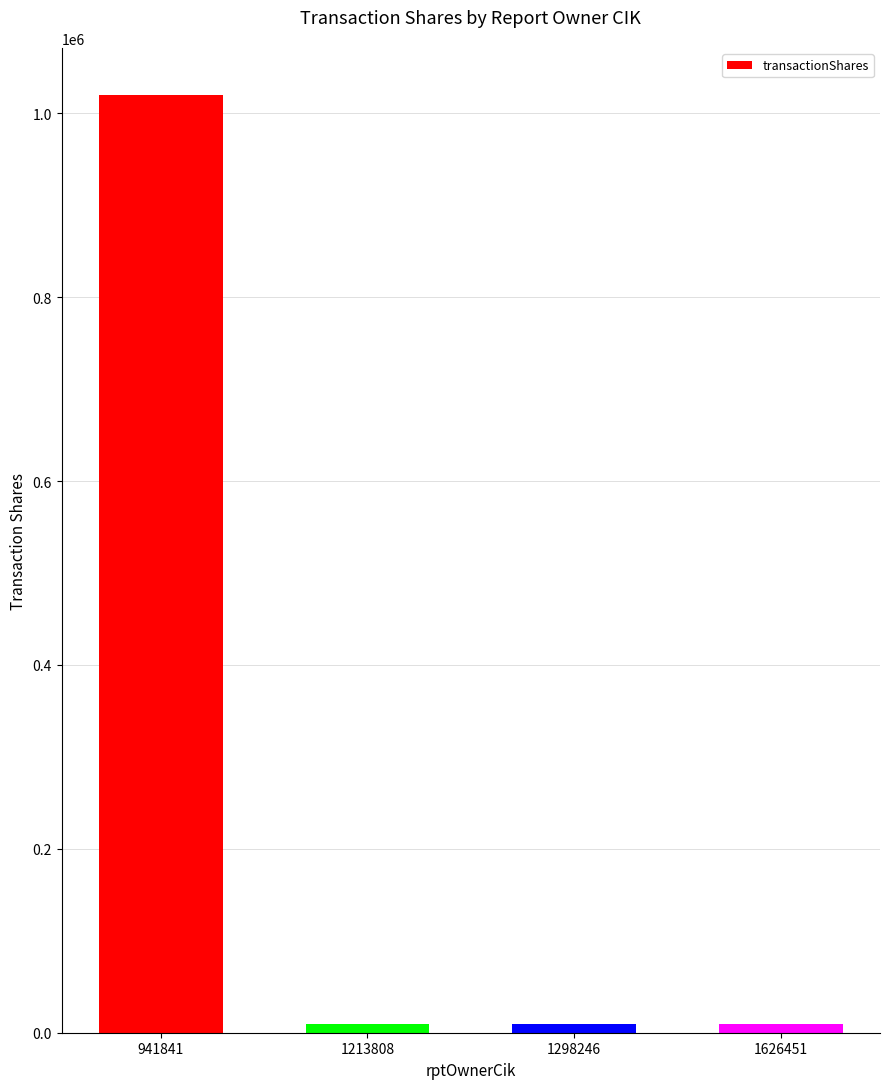

Reading right to left, list all the values displayed in this chart.

1626451=10000	1298246=10000	1213808=10000	941841=1020000